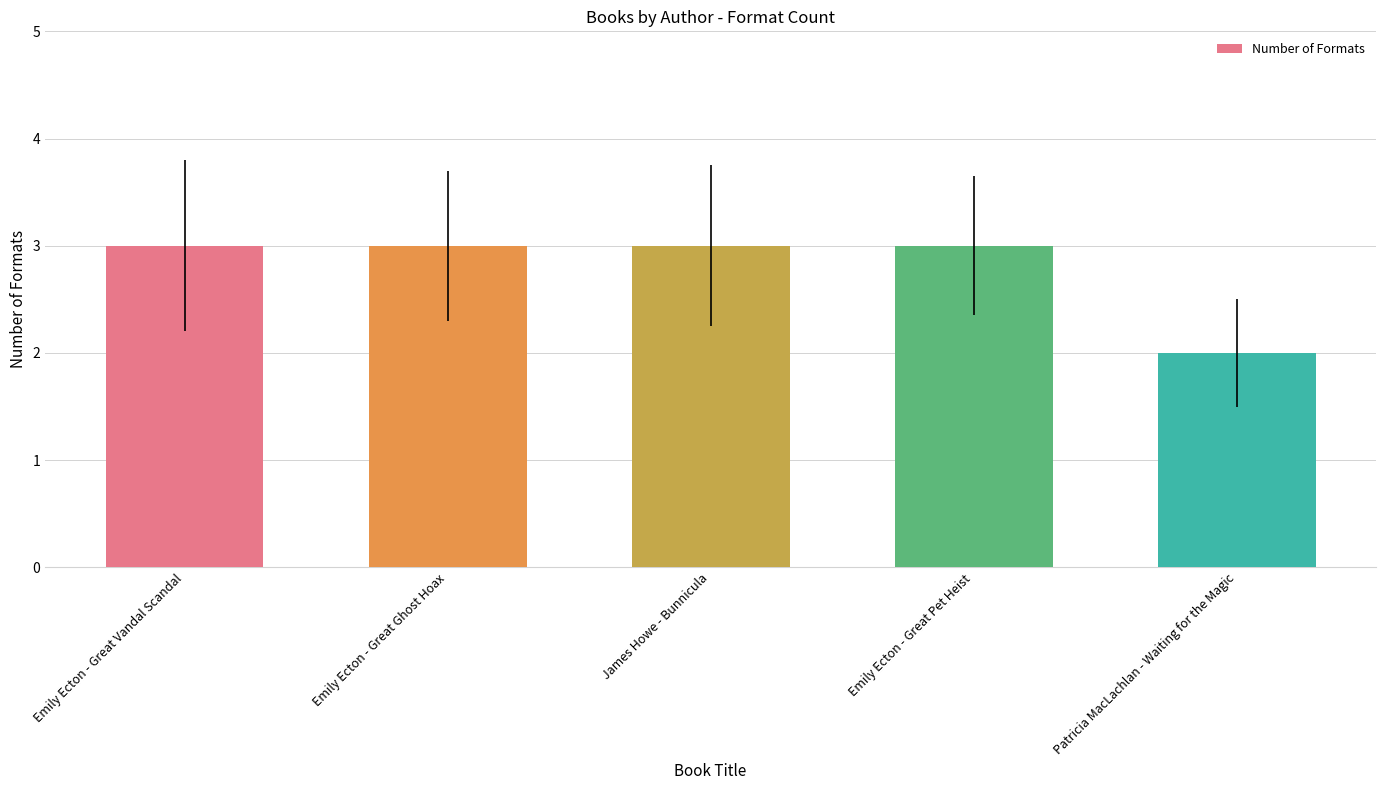

The value at James Howe - Bunnicula is 3. True or false?

True